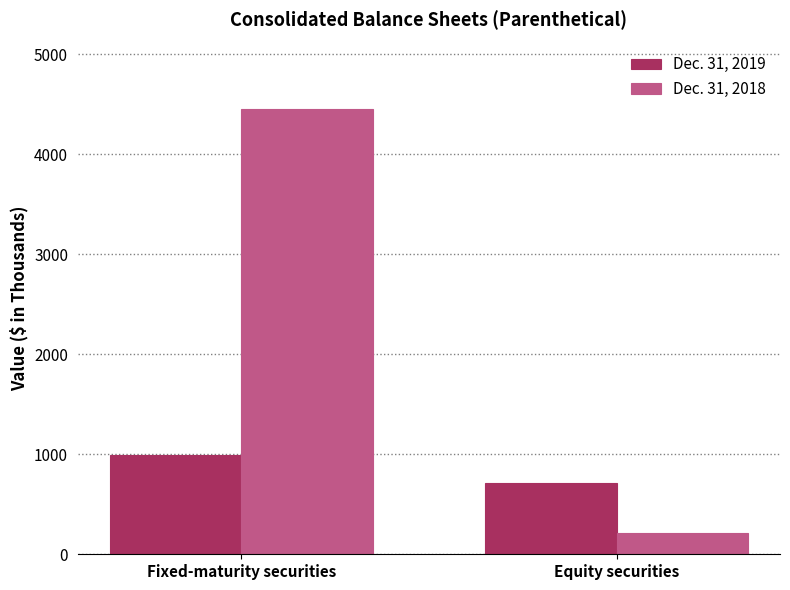

Between Fixed-maturity securities and Equity securities, which series saw the biggest shift?

Dec. 31, 2018